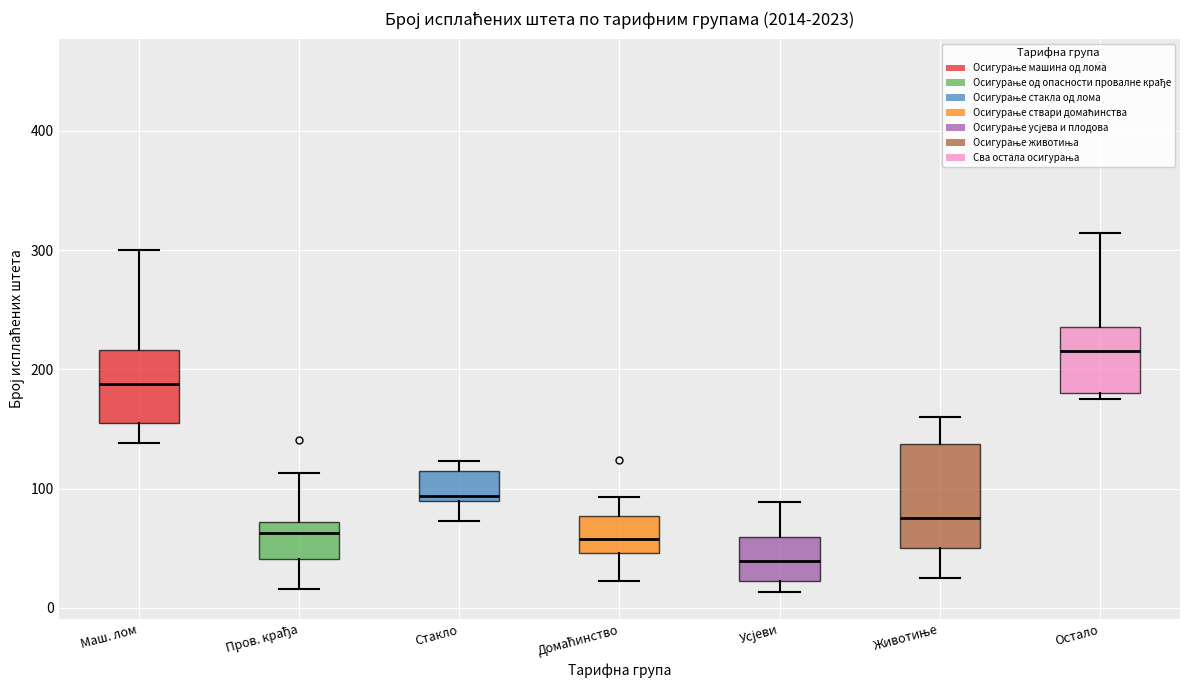

Where does the median line of the box for Усјеви sit on the y-axis? The values are not printed on the chart, so give them approximately, as read against the axis.

40